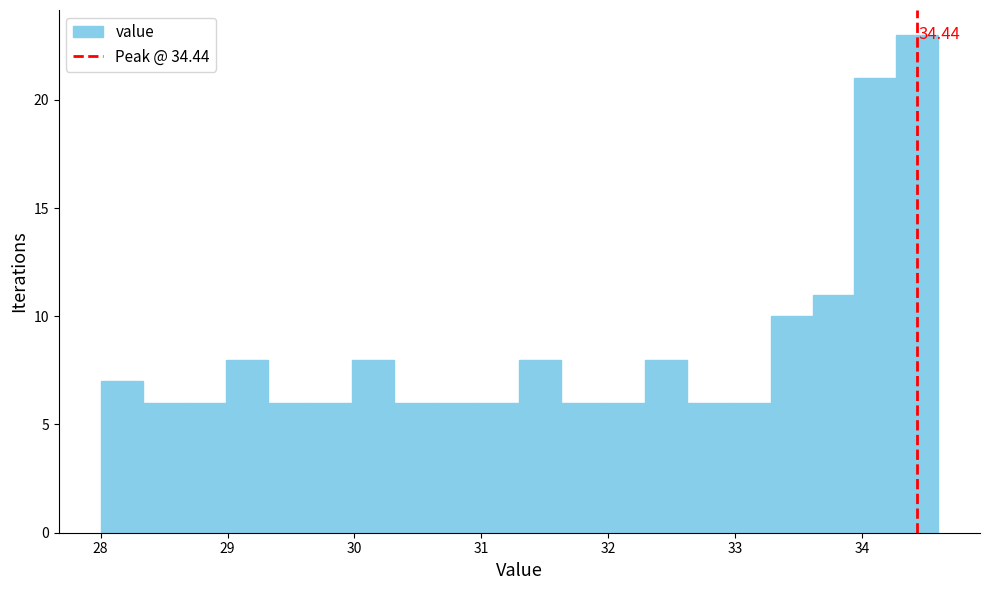

Around what value on the x-axis is the tallest bar? Give the approximate position of its centre, as read against the axis.

34.4